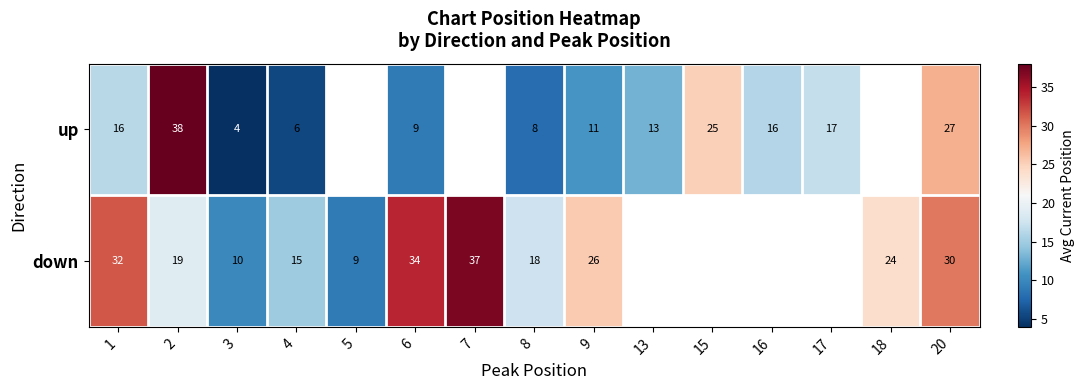

How many distinct data groups are displayed?

2